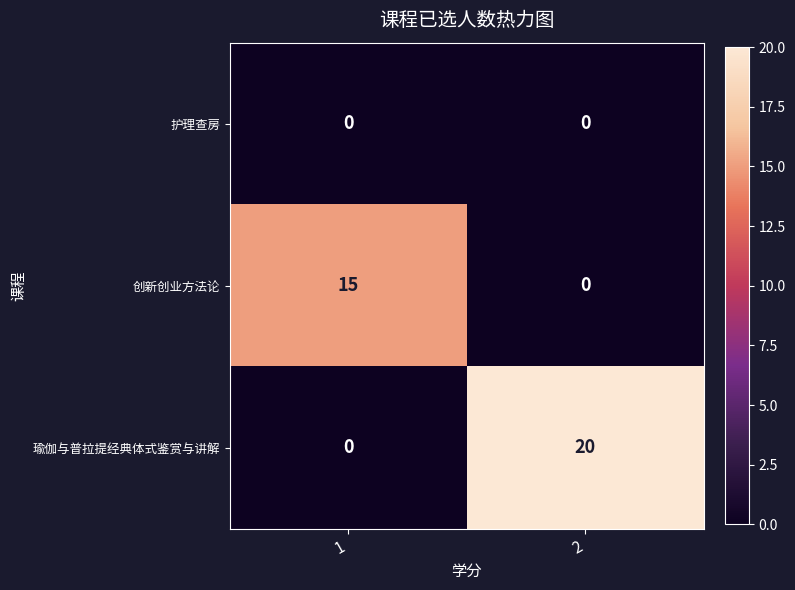

At how many categories does at least one series exceed 14?

2